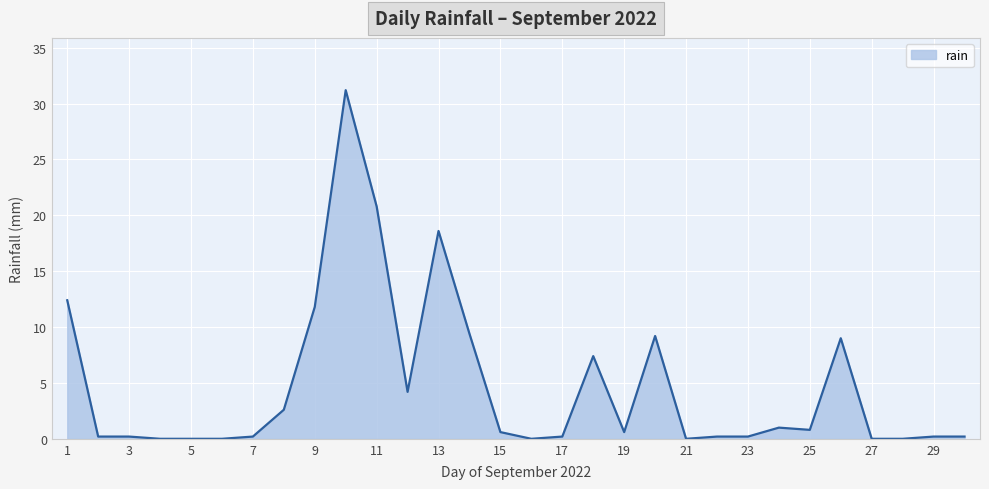

What is the greatest value displayed?

31.2